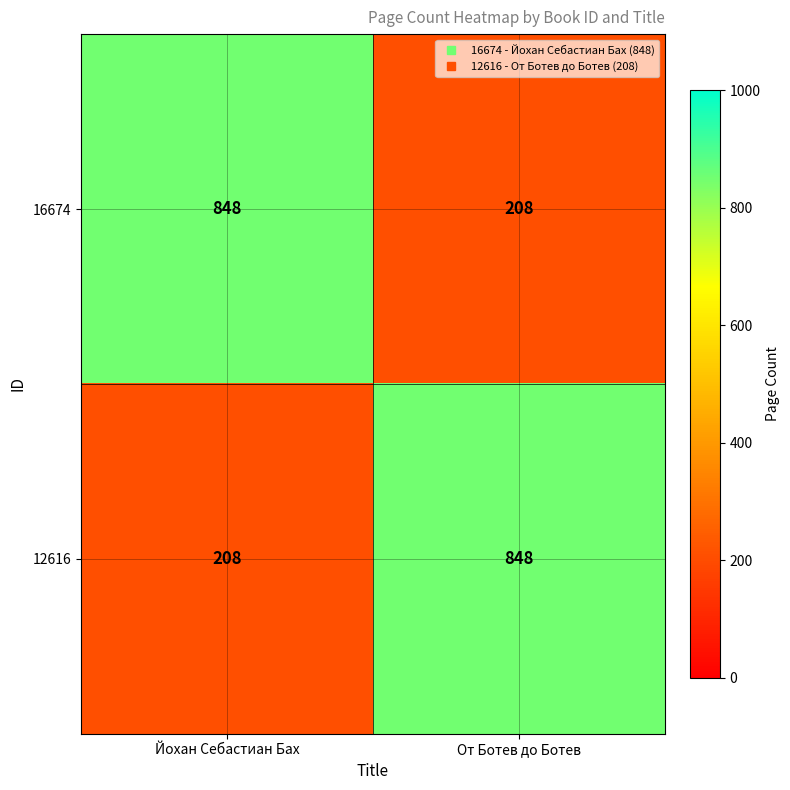

Rank the series at Йохан Себастиан Бах from highest to lowest value.

16674, 12616